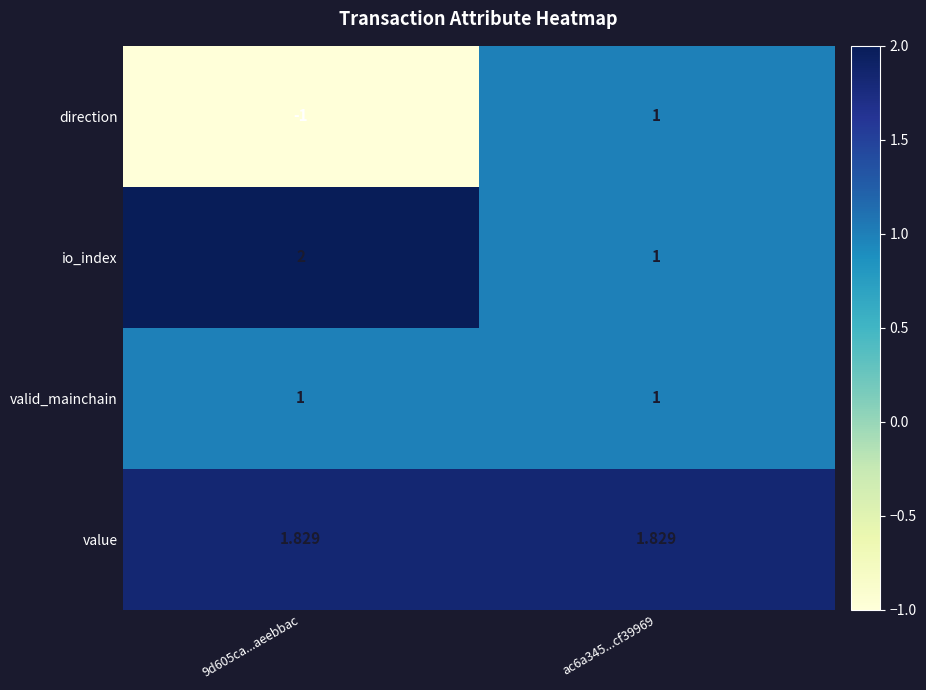

List the series in order of their overall mean, highest first.

value, io_index, valid_mainchain, direction